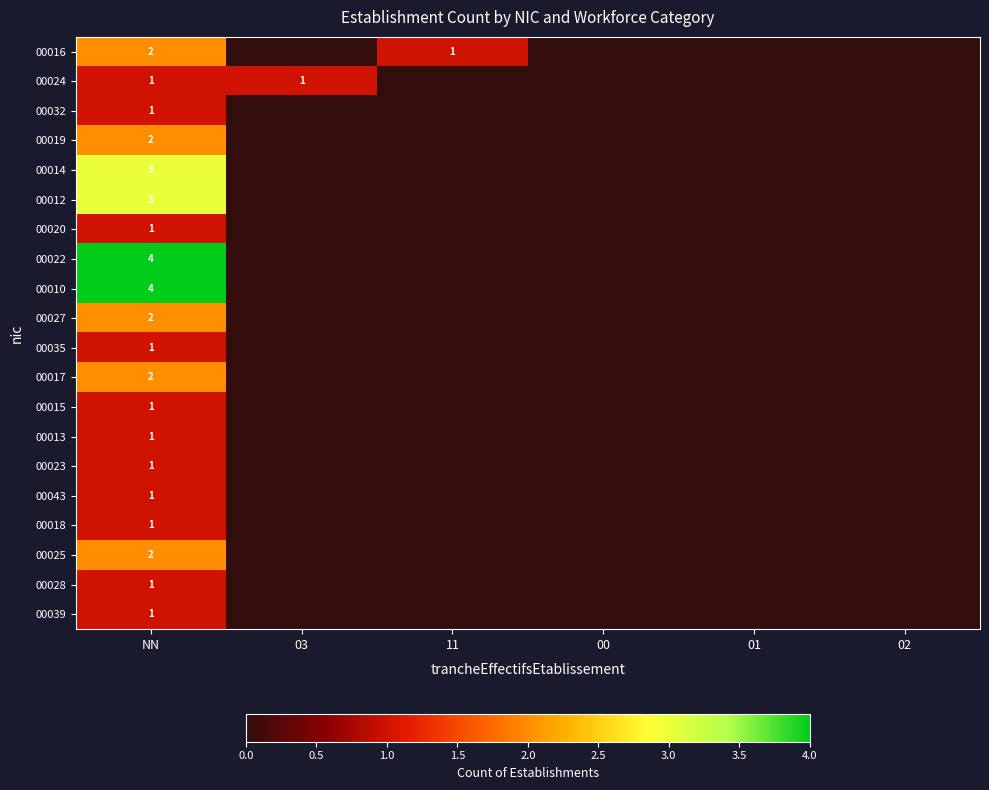

True or false: 00012 has a value of 1 at NN.

False